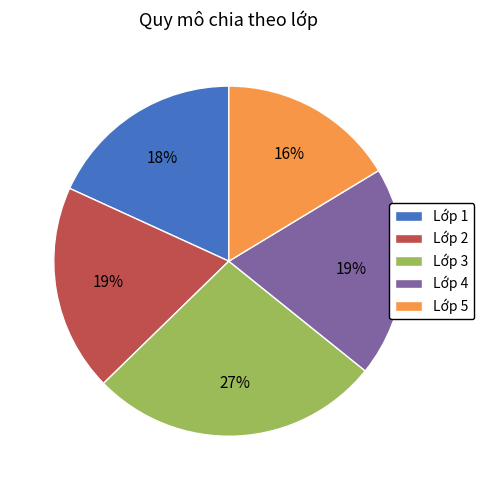

How many segments does this pie chart have?

5